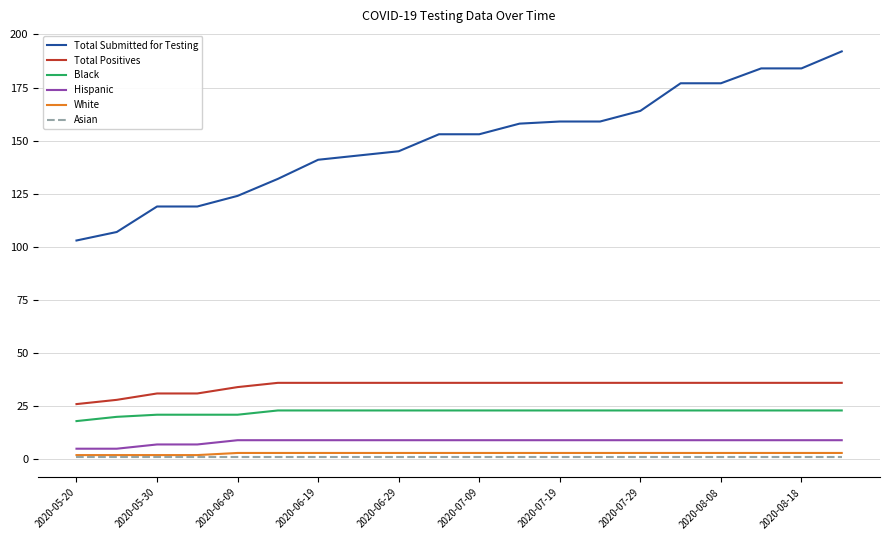

What is the sum of all Total Submitted for Testing values?

2993